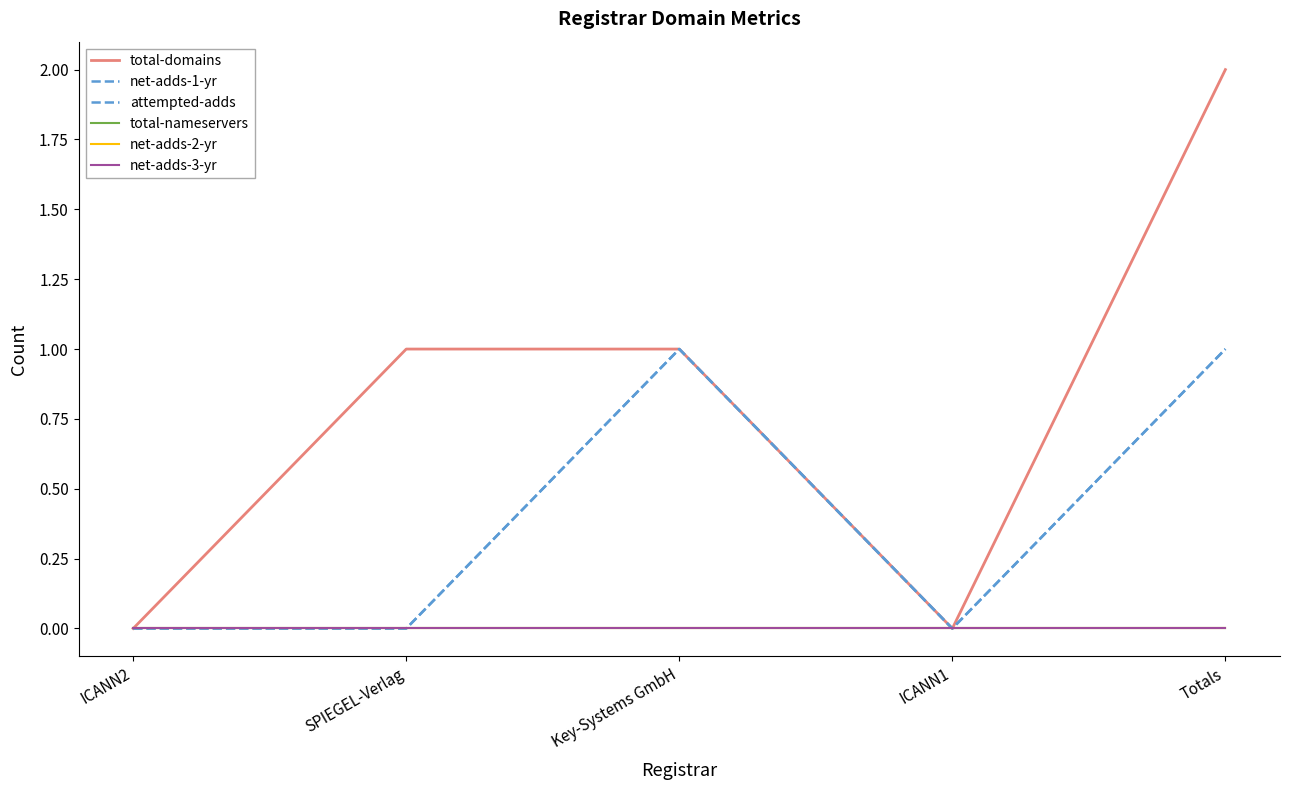

What is the difference between the maximum and minimum values in the total-domains series?

2